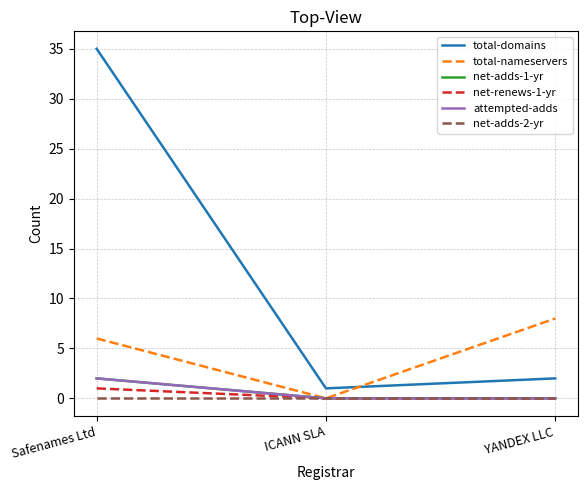

Does the chart display data point markers on the line(s)?

No